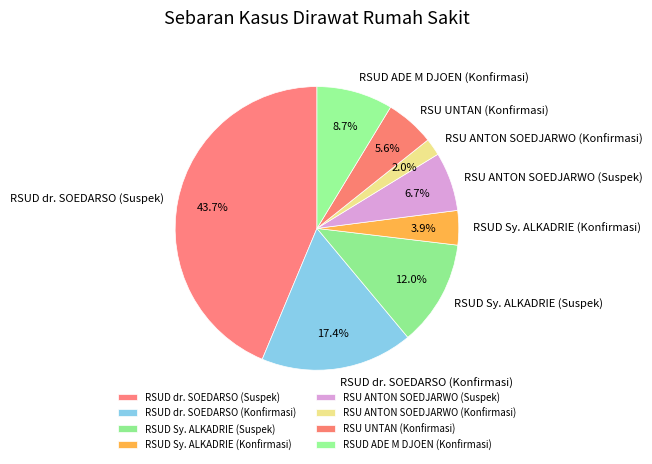

Is it true that RSU UNTAN (Konfirmasi) is 1% of the pie?

False